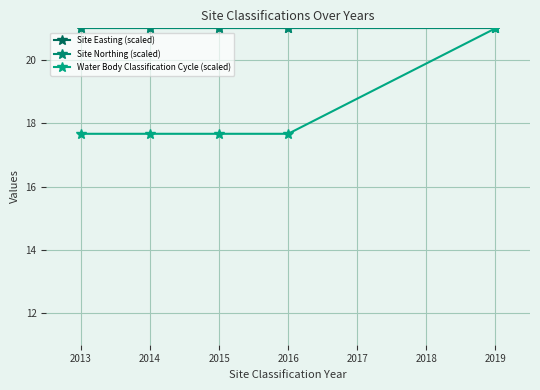

Is it true that Site Northing (scaled) equals 21.0 at 2015?

True